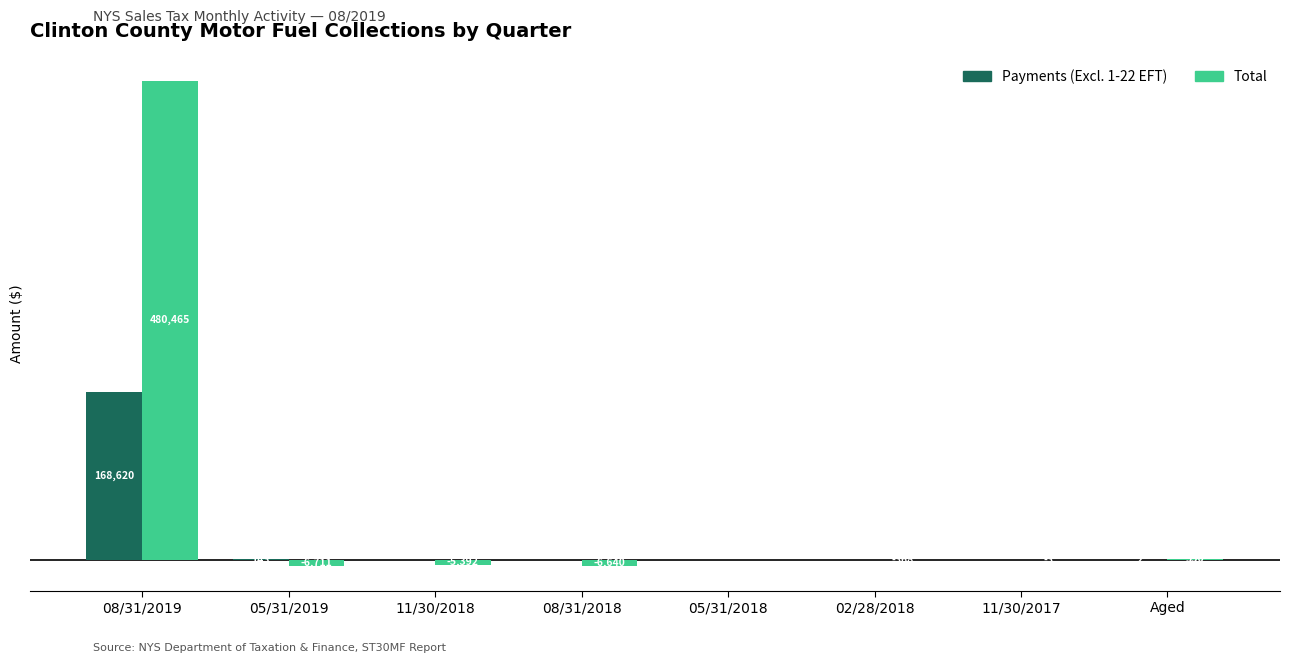

Between 11/30/2018 and 02/28/2018, which series saw the biggest shift?

Total